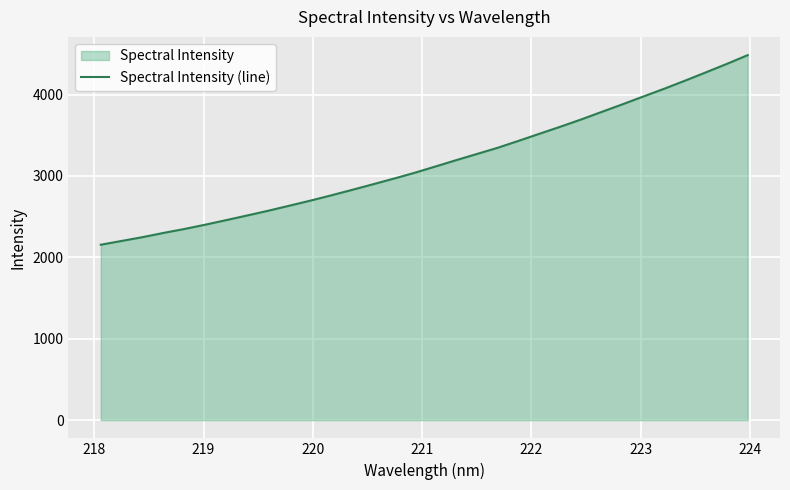

What is the greatest value displayed?

4484.2